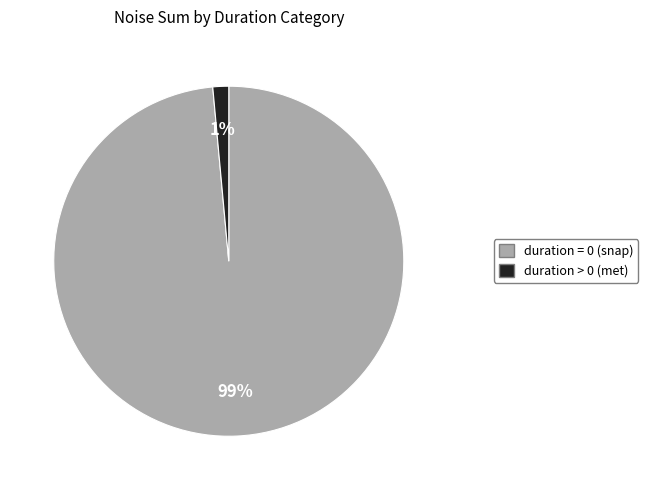

How many segments does this pie chart have?

2